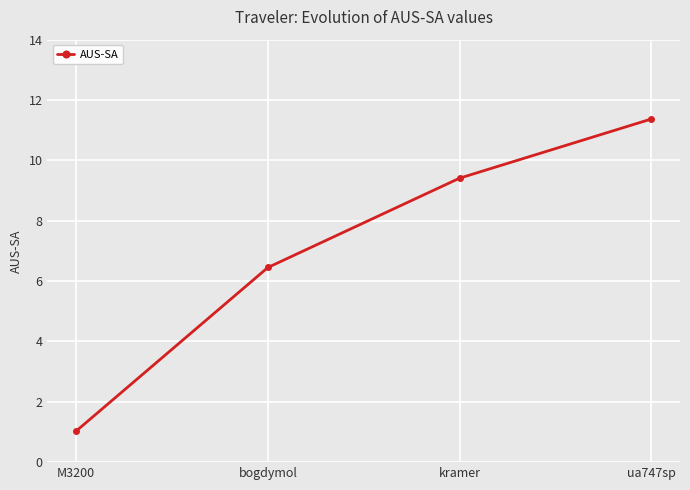

Does the chart have visible grid lines?

Yes